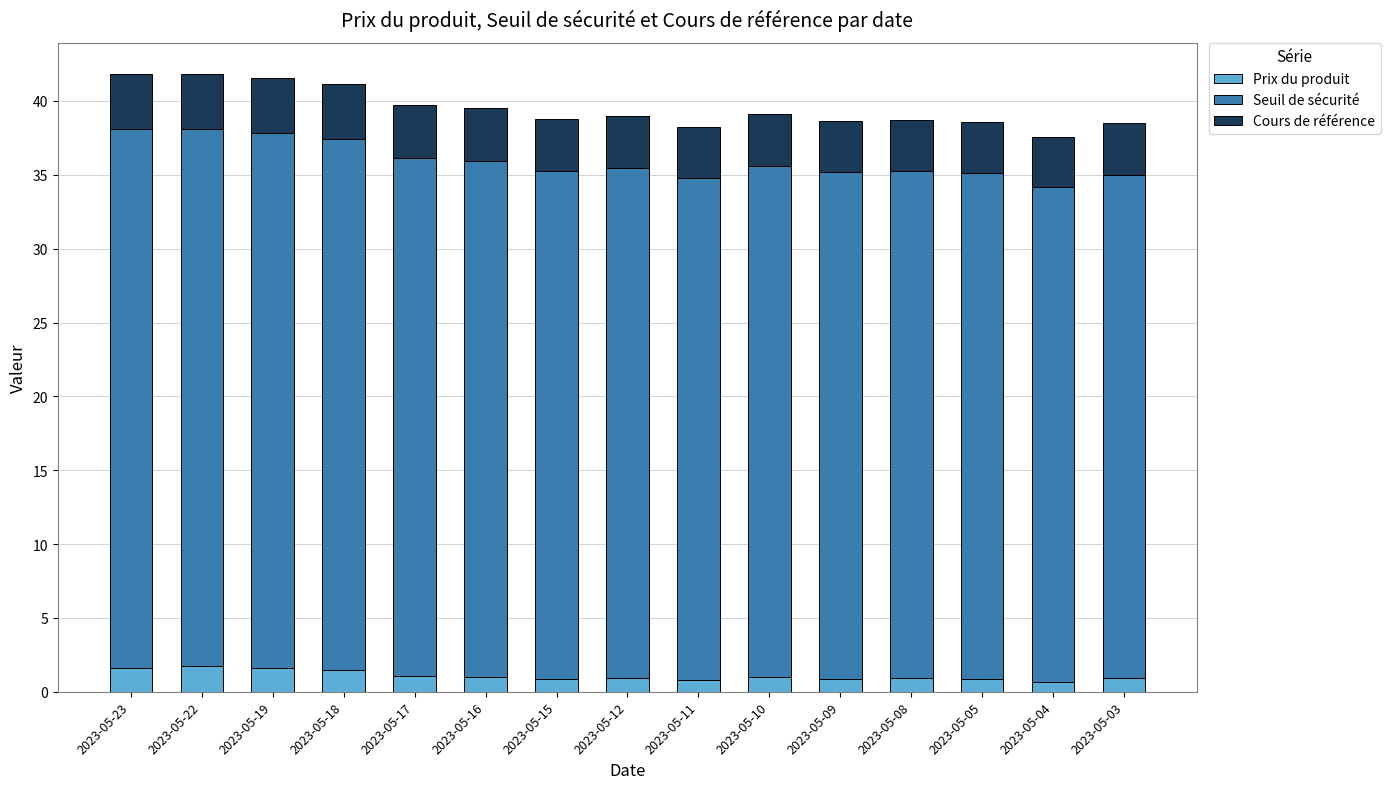

Is it true that Prix du produit equals 1.1 at 2023-05-17?

True